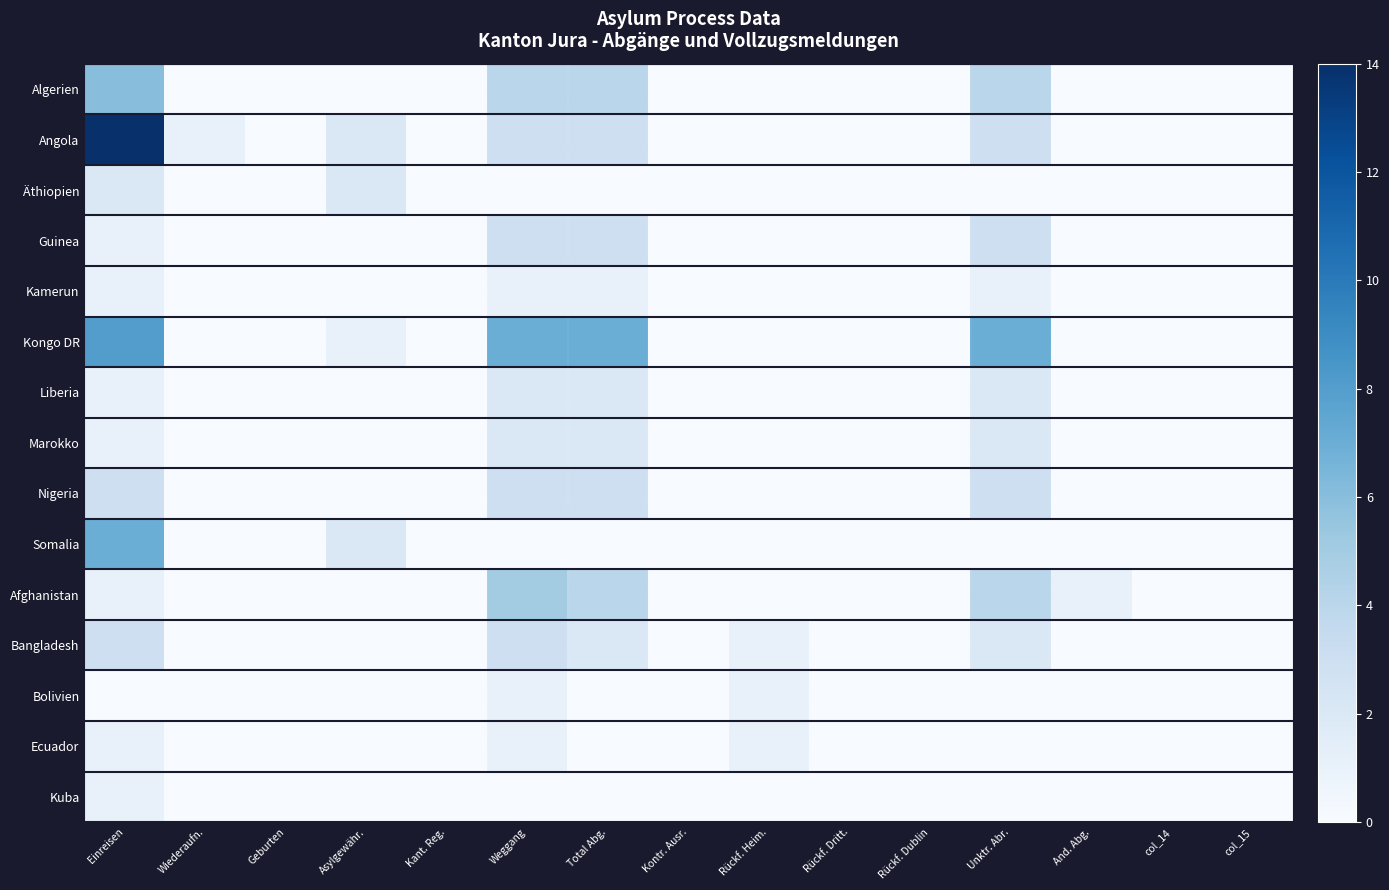

Which series has the largest total across all categories?

Kongo DR